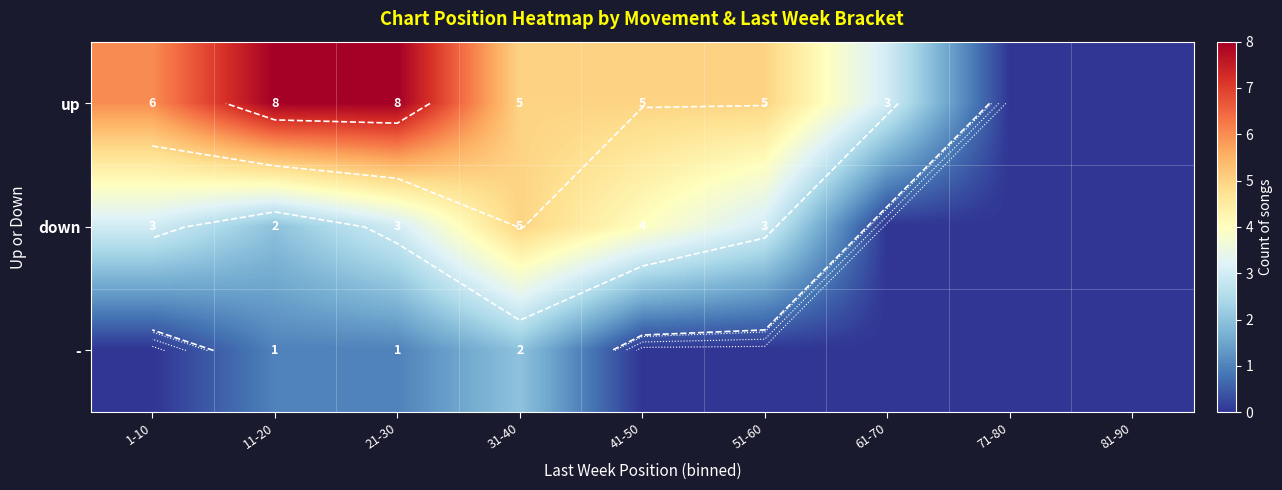

How many values in - are above zero?

3